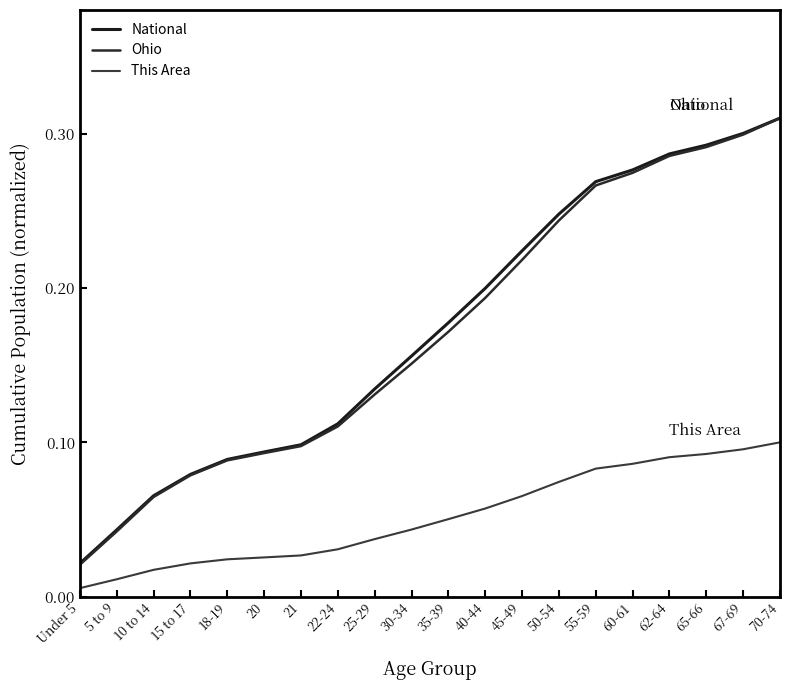

Does the chart display data point markers on the line(s)?

No